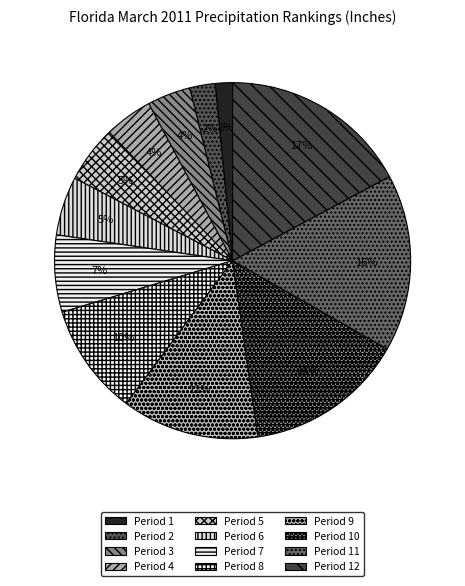

How many slices are in this pie chart?

12